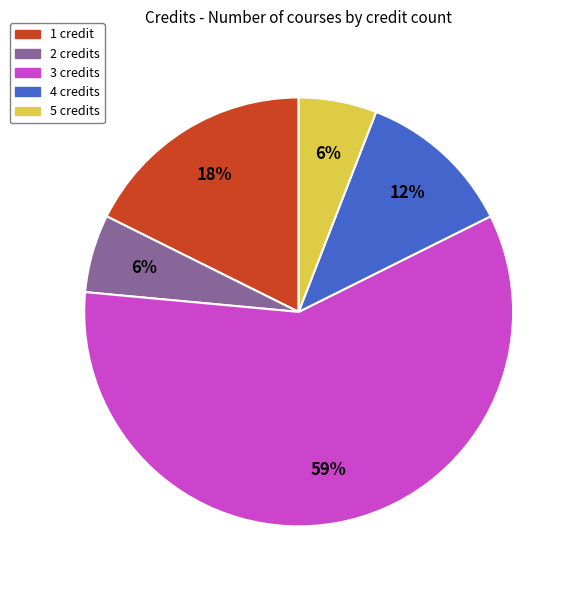

What is the largest slice in the pie chart?

3 credits